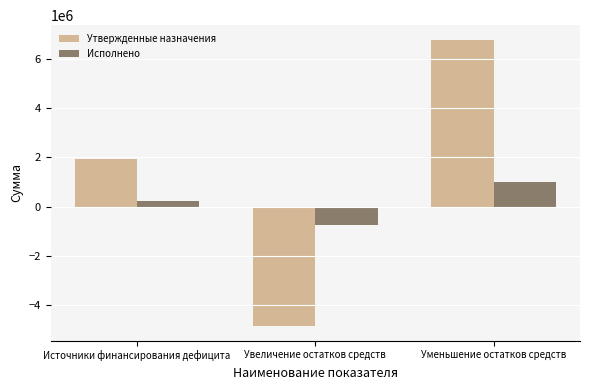

List the labels in order of Исполнено value, largest first.

Уменьшение остатков средств, Источники финансирования дефицита, Увеличение остатков средств